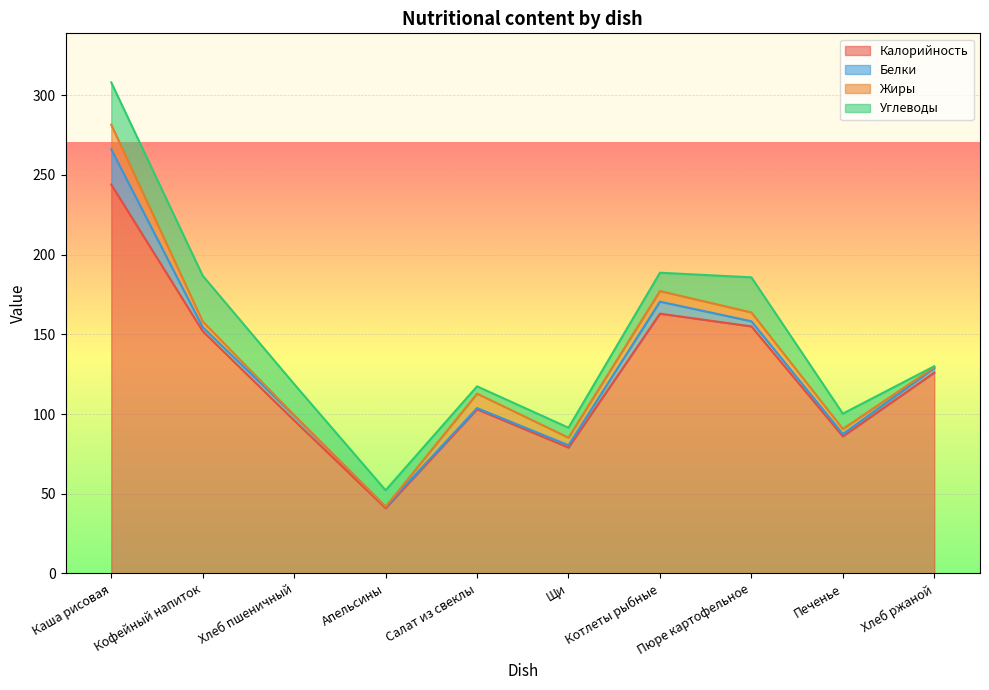

What are all the series names shown in the legend?

Калорийность, Белки, Жиры, Углеводы